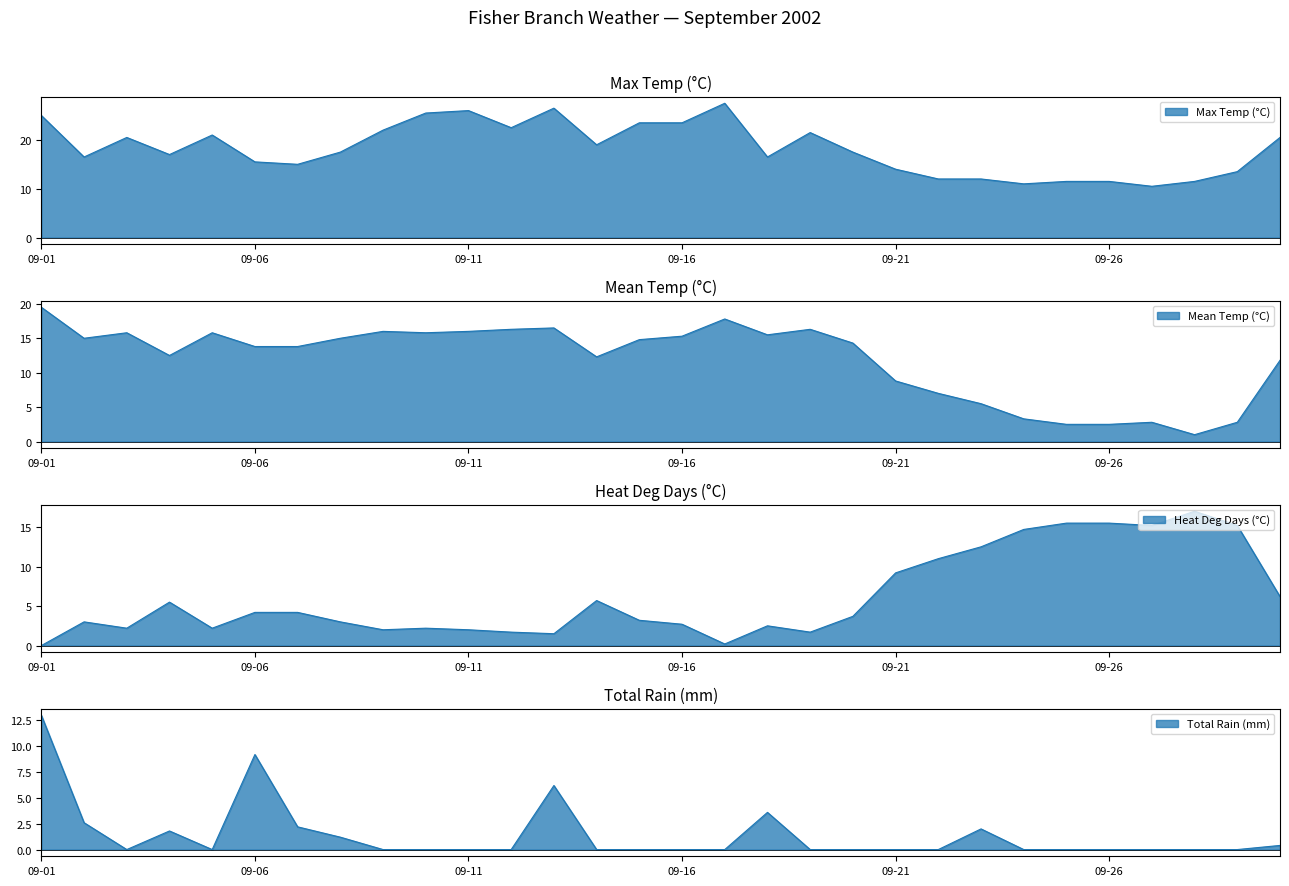

Which series has the largest total across all categories?

Max Temp (°C)